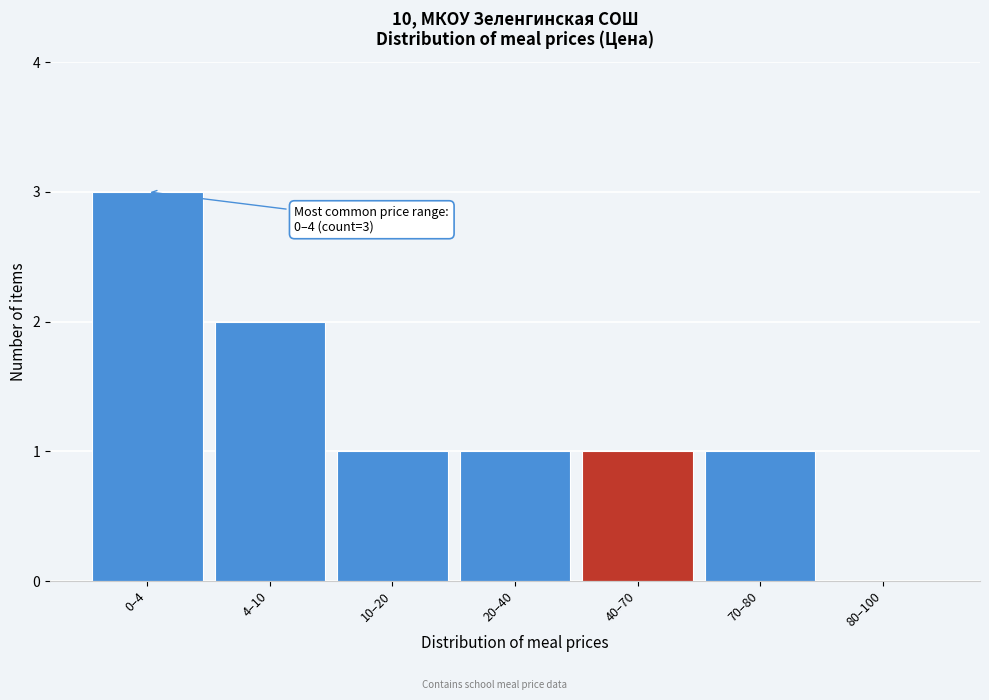

Reading right to left, transcribe all the data shown in this chart.

80–100=0	70–80=1	40–70=1	20–40=1	10–20=1	4–10=2	0–4=3